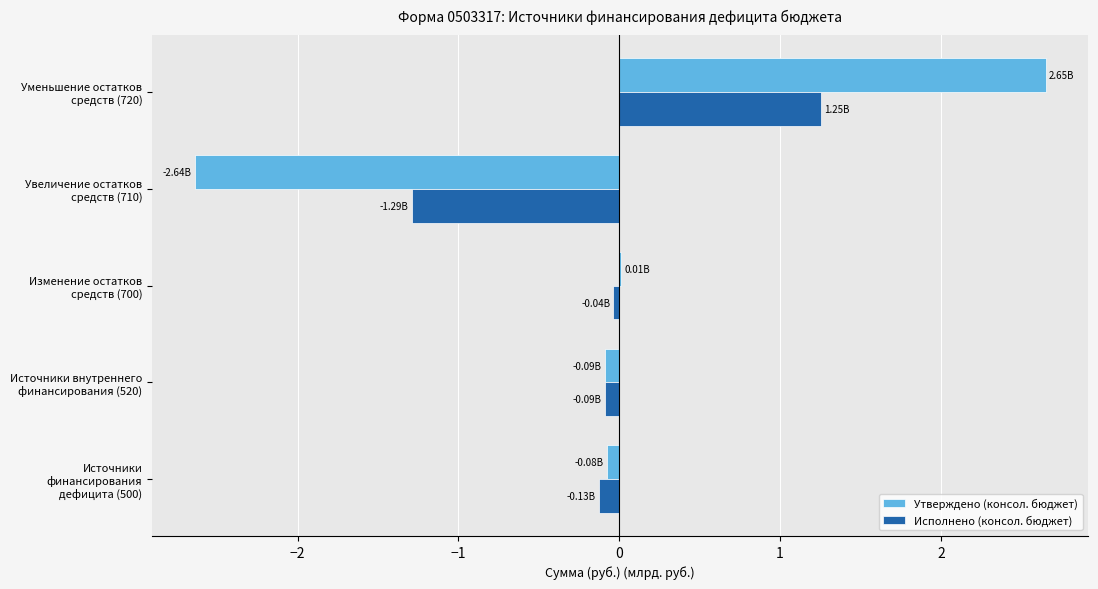

What is the sum of all Исполнено (консол. бюджет) values?

-0.3